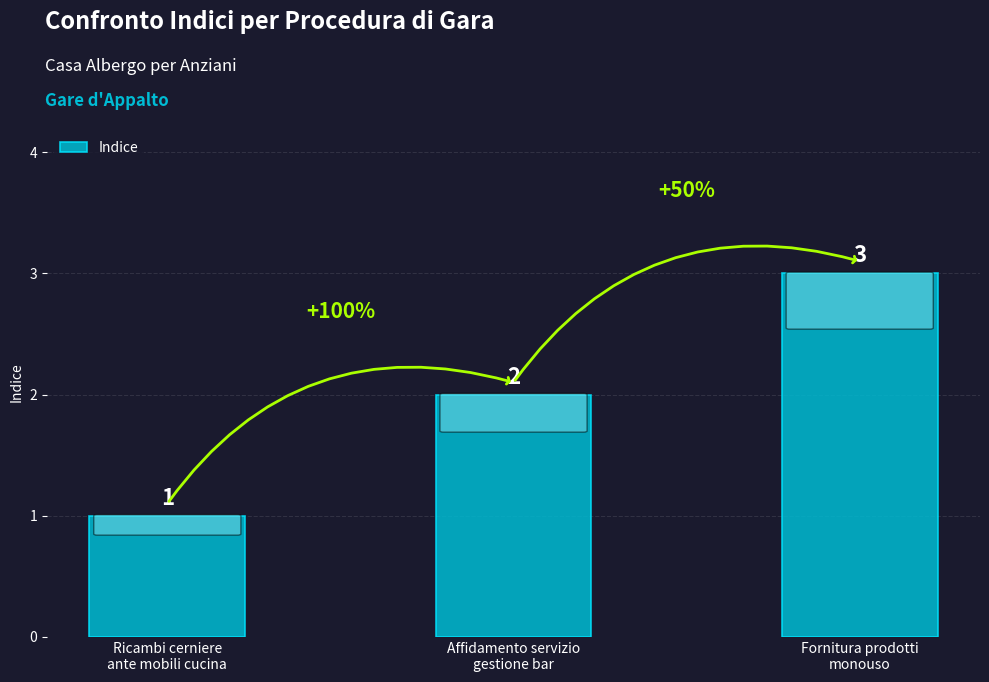

Reading left to right, extract all data points from this chart.

Ricambi cerniere
ante mobili cucina=1	Affidamento servizio
gestione bar=2	Fornitura prodotti
monouso=3